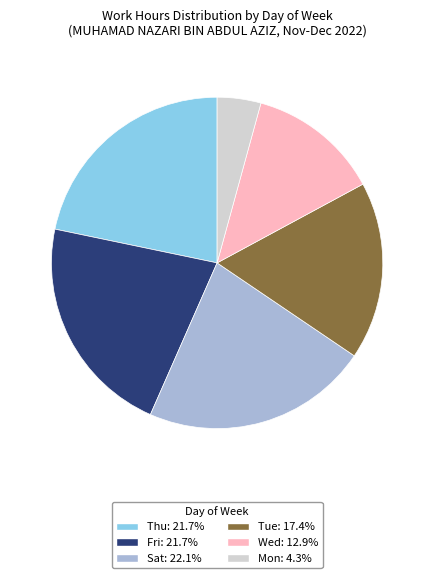

Is there any slice that represents more than half of the pie?

No